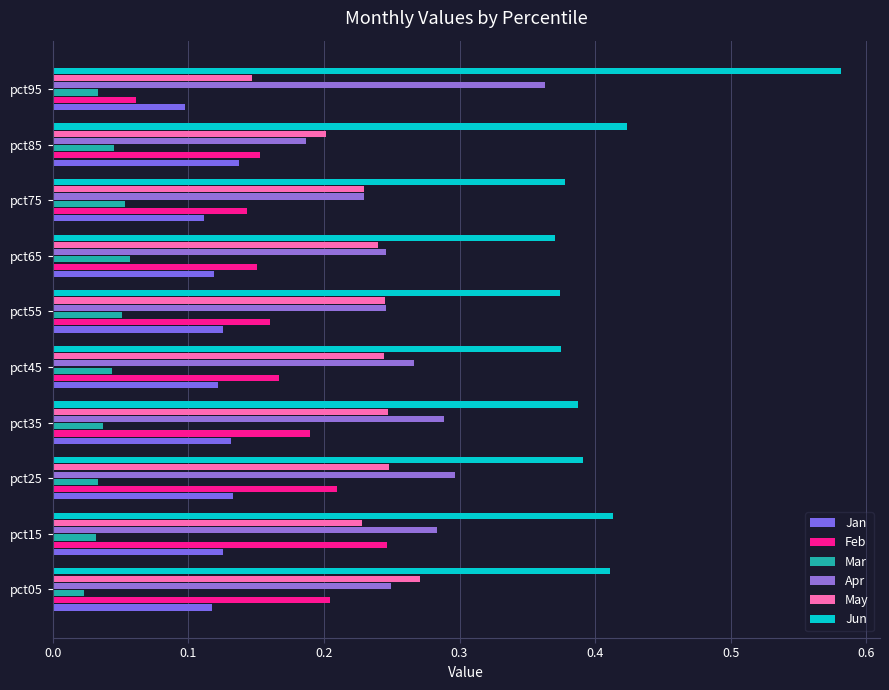

Where is May nearest to the value 0?

pct95